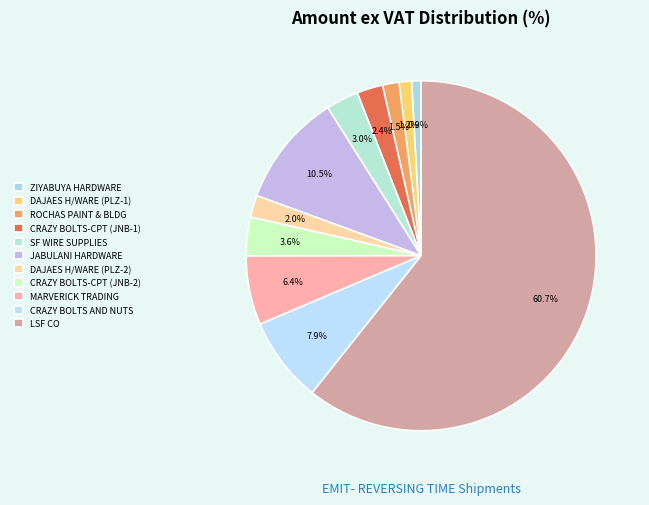

To the nearest percent, what percentage of the pie is CRAZY BOLTS-CPT (JNB-2)?

4%